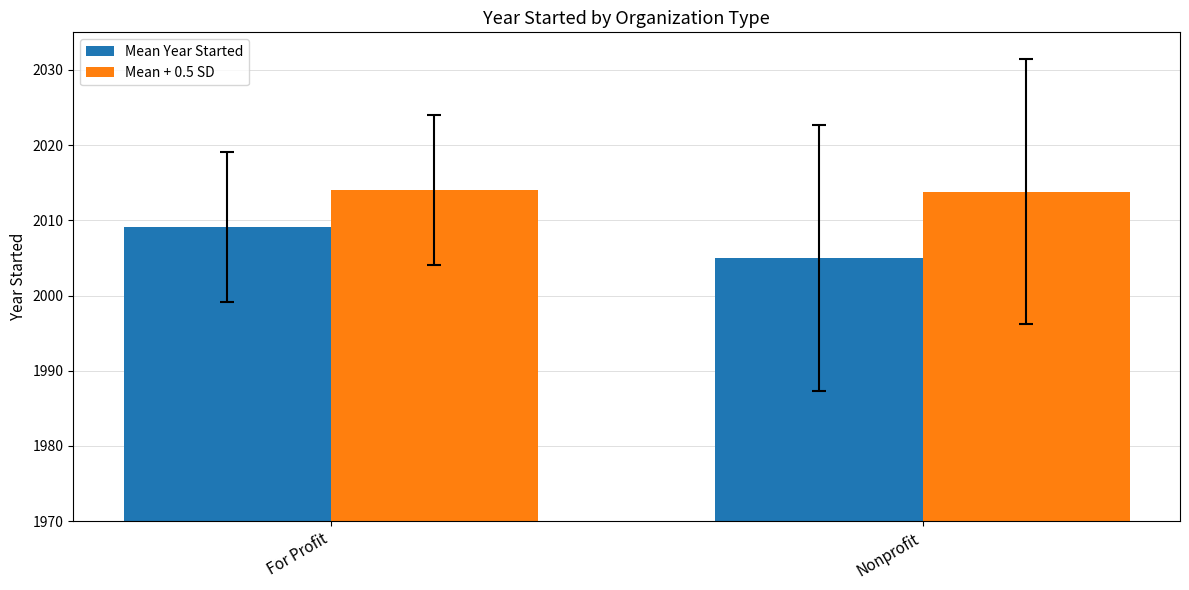

The Mean + 0.5 SD series shows 2014.1 at For Profit. True or false?

True